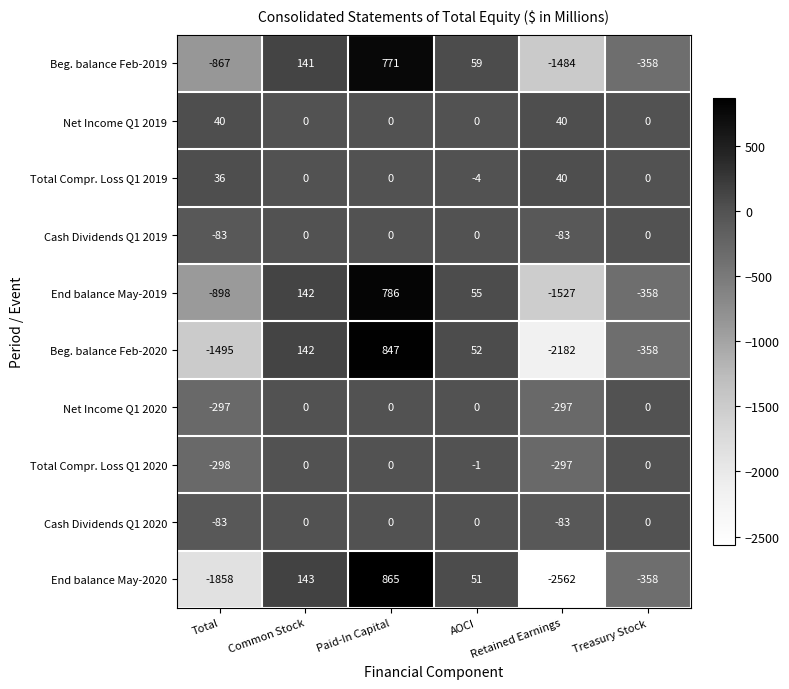

What is the difference between the maximum and minimum values in the Net Income Q1 2019 series?

40